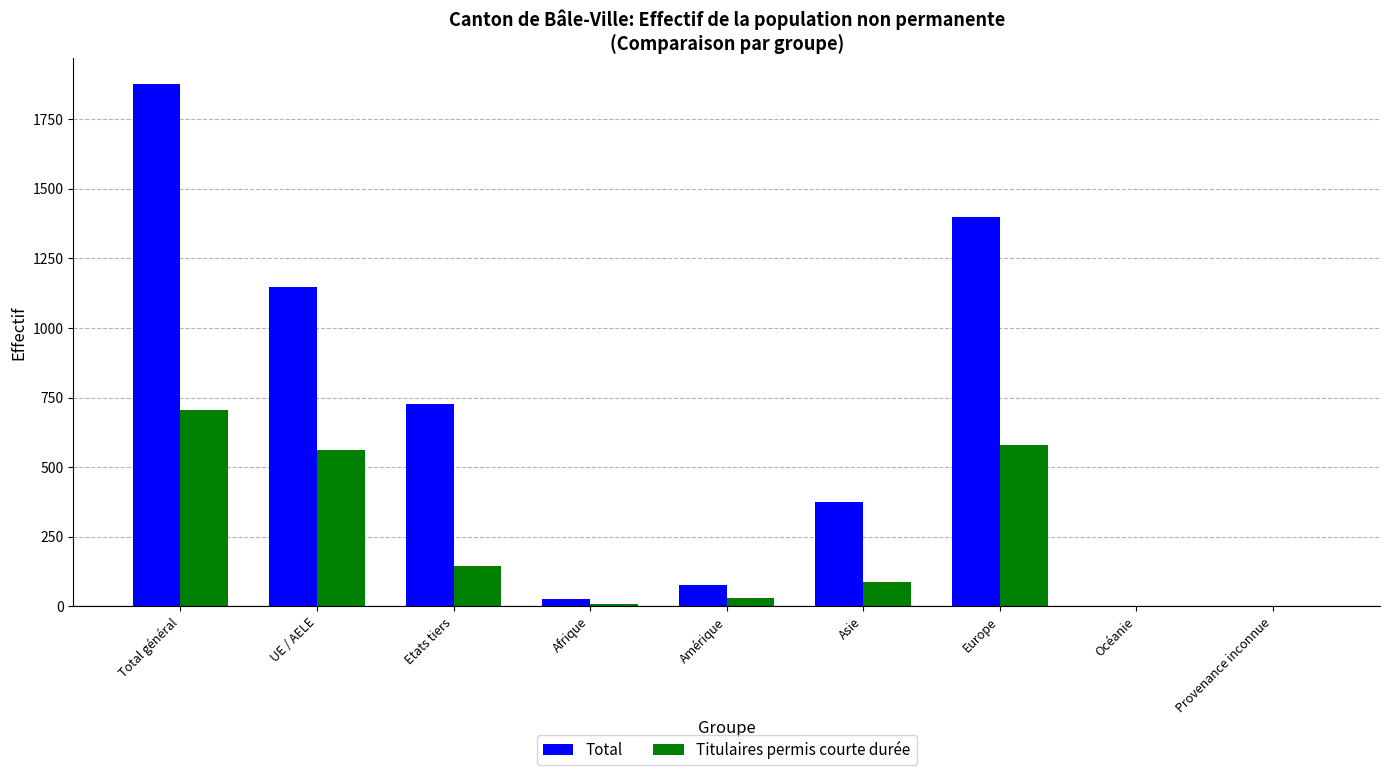

What is the difference between the Titulaires permis courte durée values at Total général and UE / AELE?

146